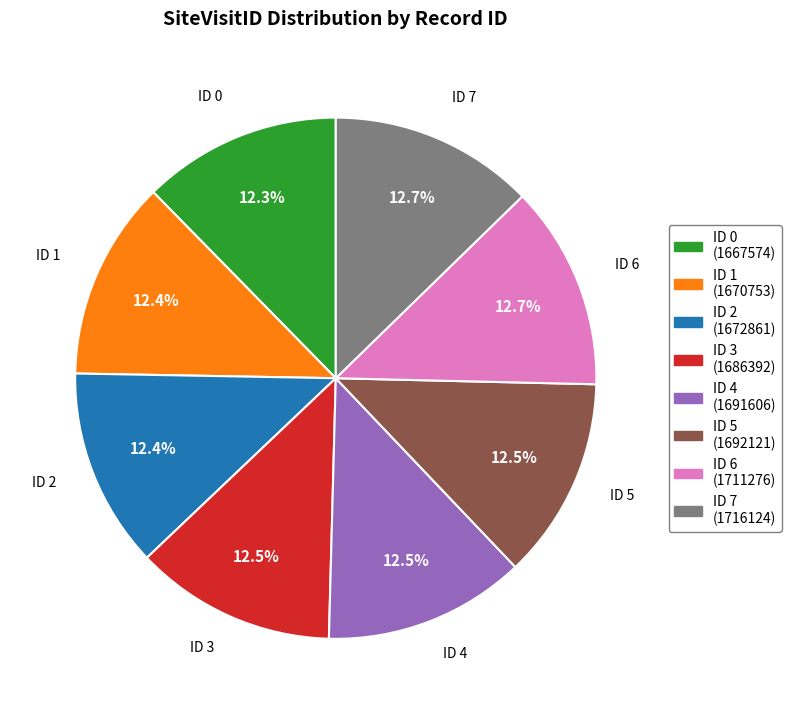

Approximately how many times larger is the value at ID 6 (1711276) compared to ID 5 (1692121)?

1.0